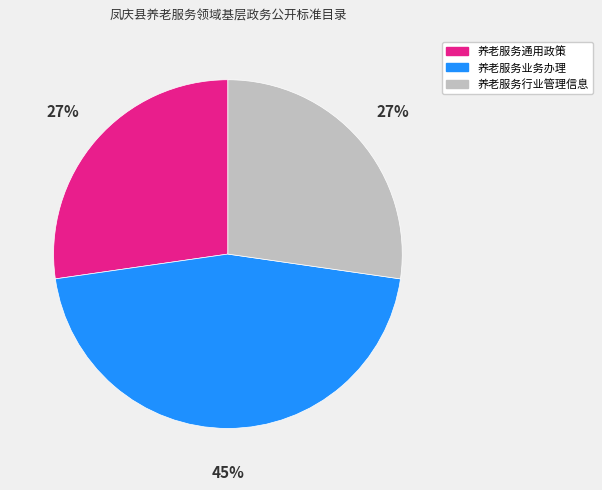

To the nearest percent, what portion does 养老服务通用政策 represent?

27%